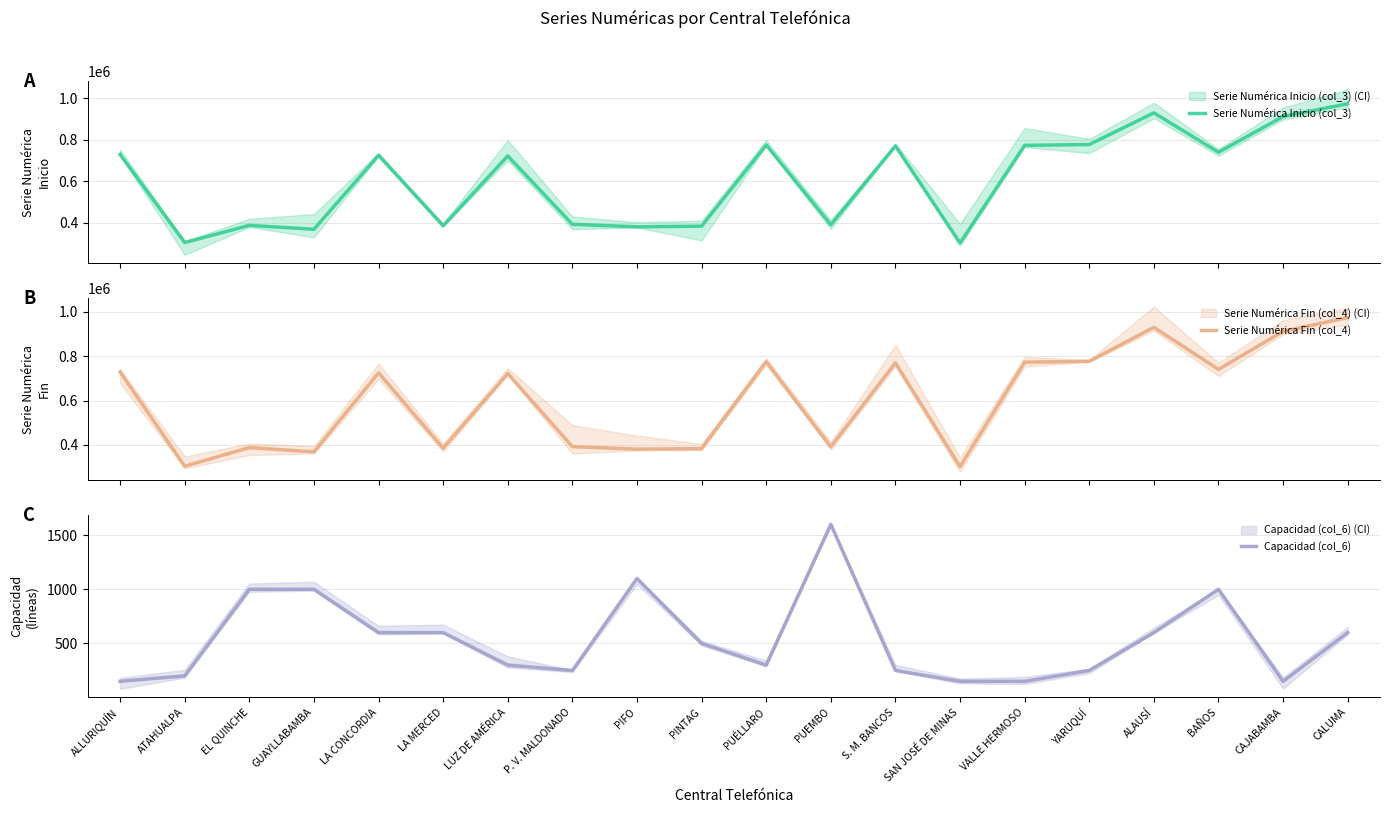

At which category is the sum across all series the highest?

CALUMA